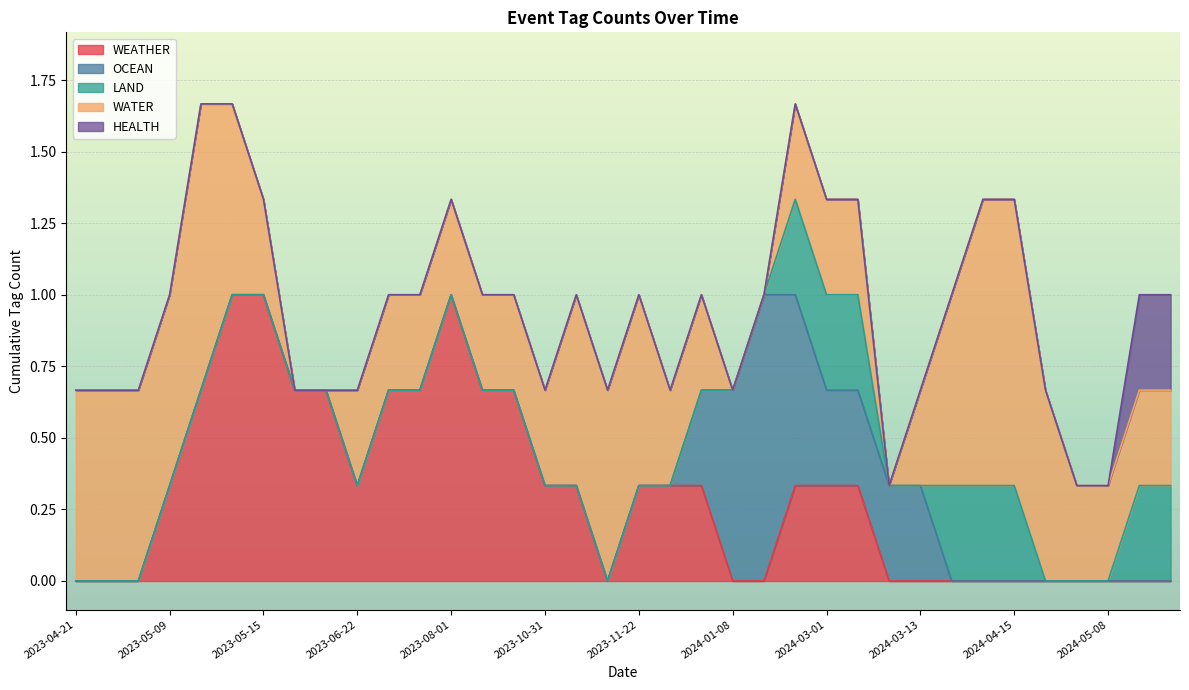

True or false: WEATHER has more than 1 interior local peaks.

True